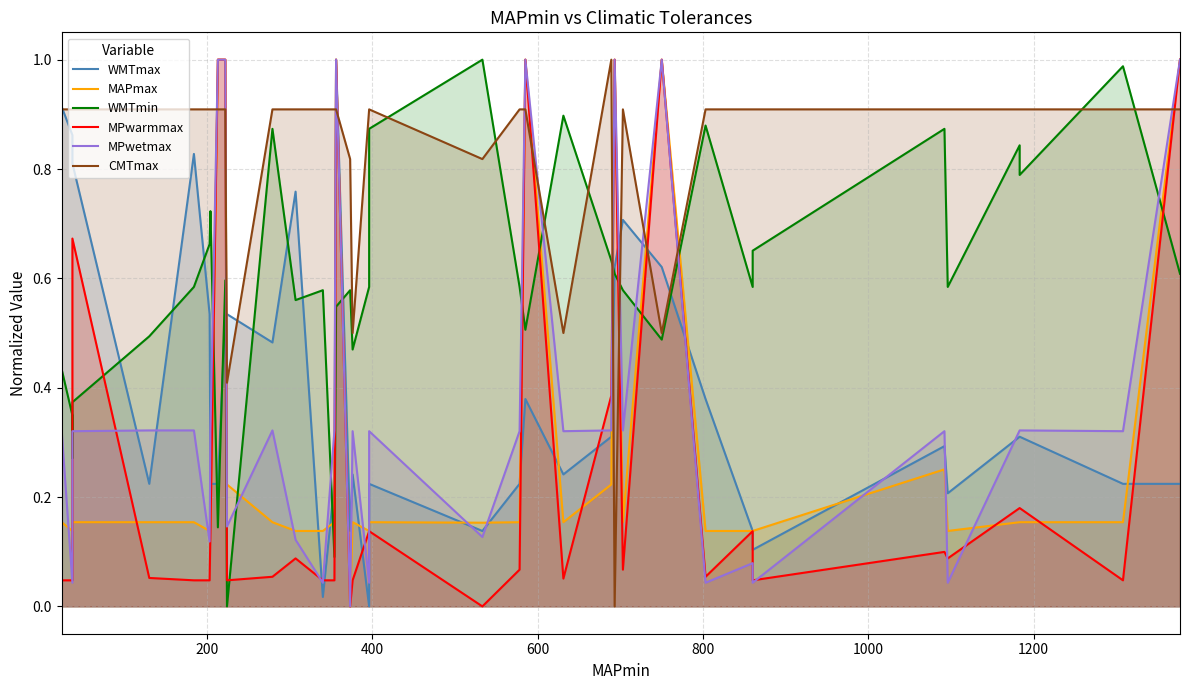

True or false: MPwarmmax has a value of 0.2 at 400.

False